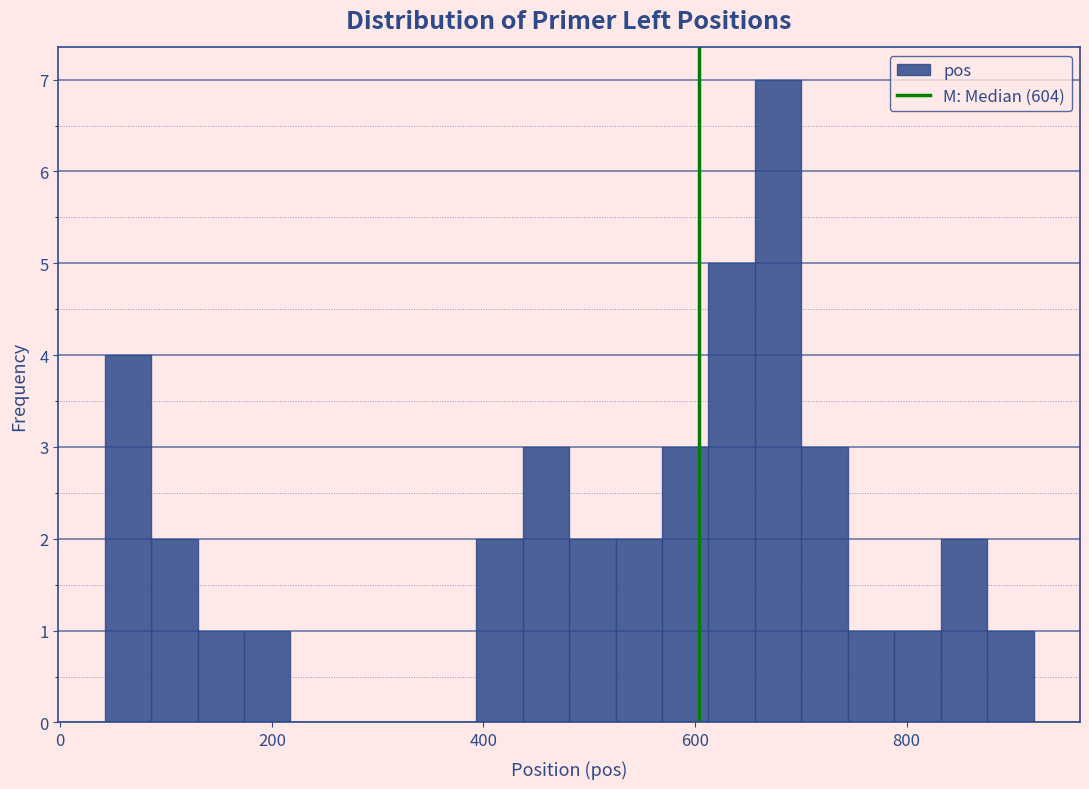

Around what value on the x-axis is the tallest bar? Give the approximate position of its centre, as read against the axis.

680